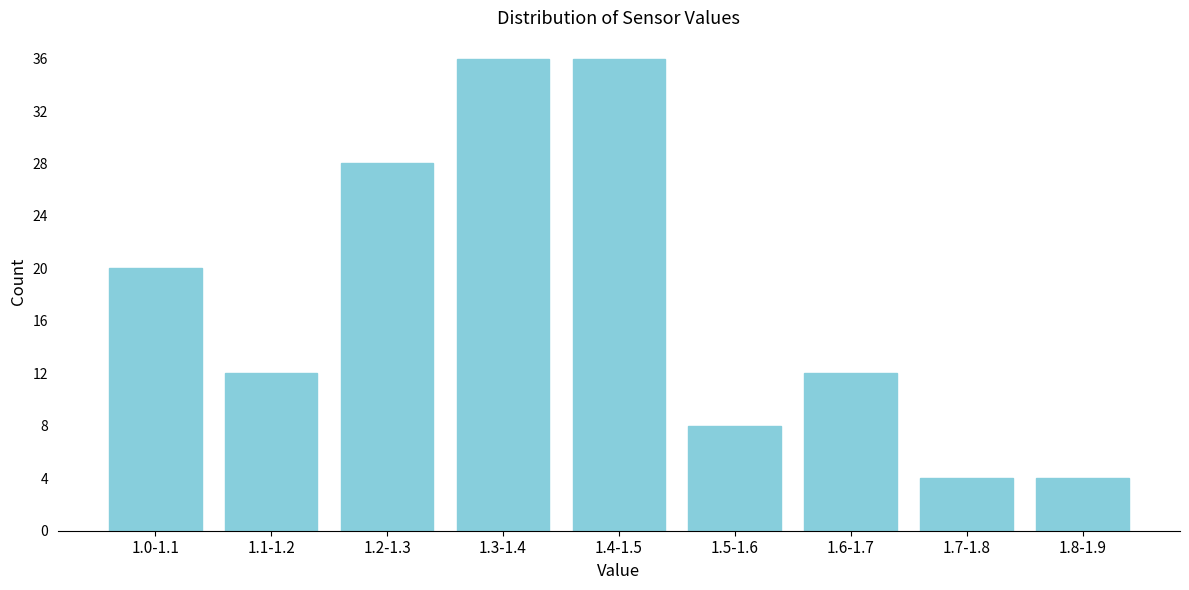

Reading left to right, transcribe all the data shown in this chart.

20	12	28	36	36	8	12	4	4